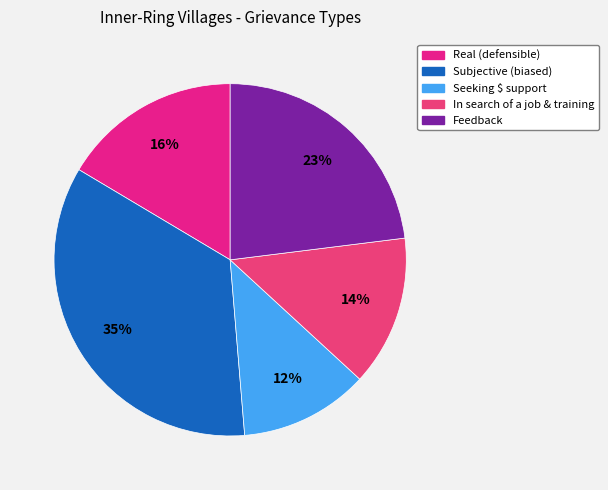

What percentage do Feedback and Real (defensible) together represent?

39.5%